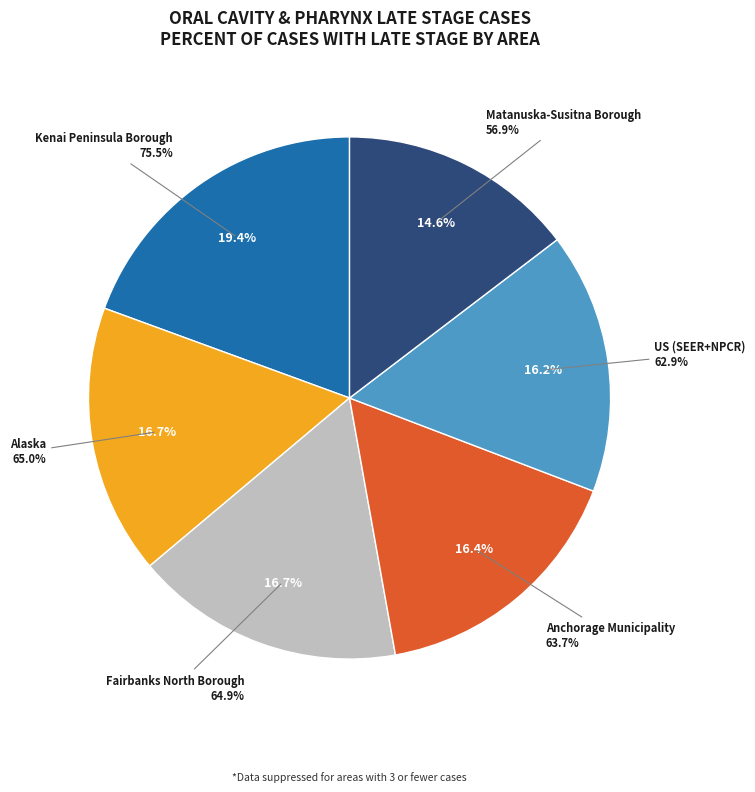

Is Alaska the majority of the pie?

No